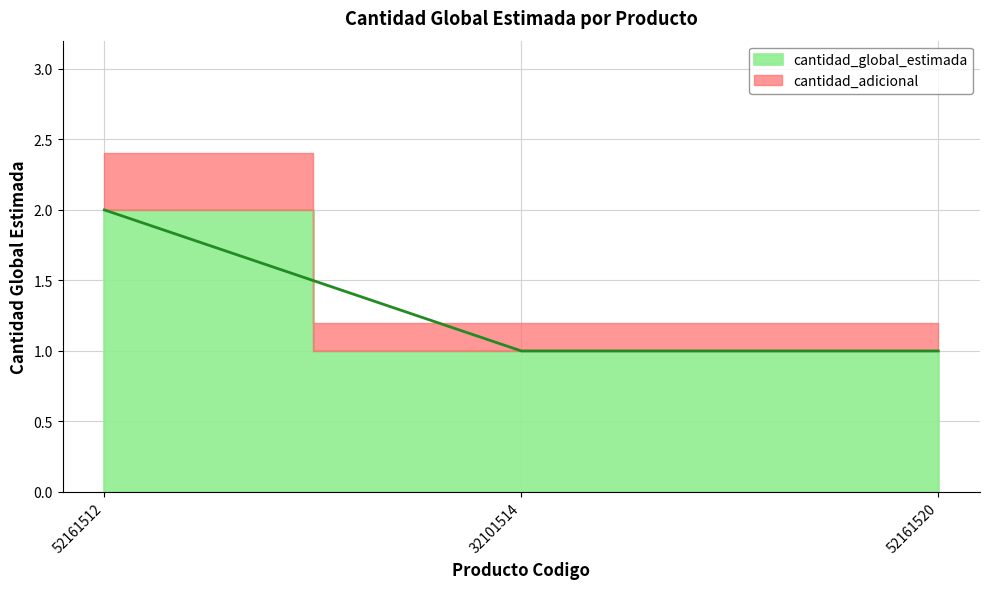

At which label is the value closest to 1?

32101514